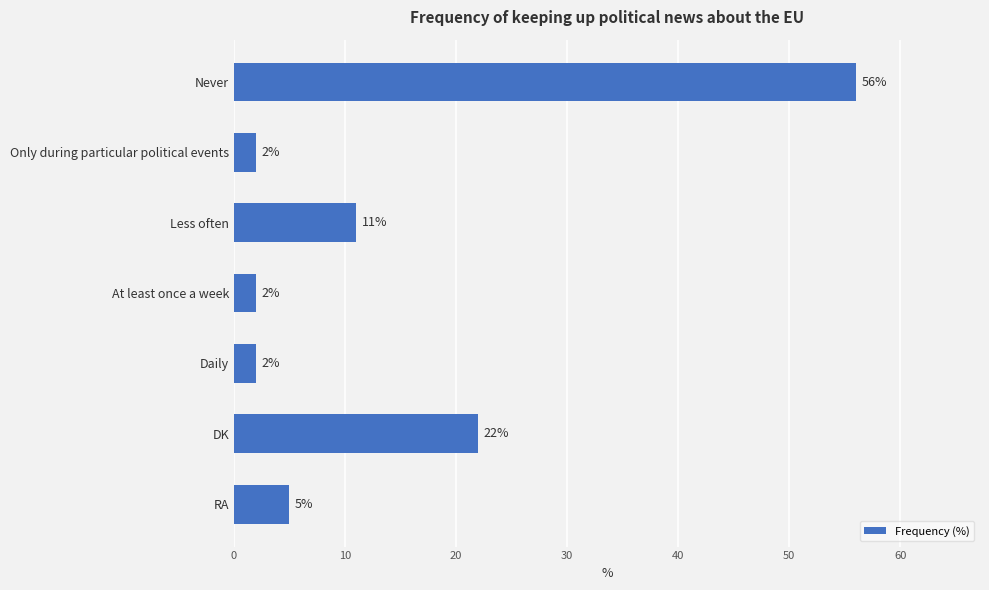

Reading bottom to top, extract all data points from this chart.

RA=5	DK=22	Daily=2	At least once a week=2	Less often=11	Only during particular political events=2	Never=56